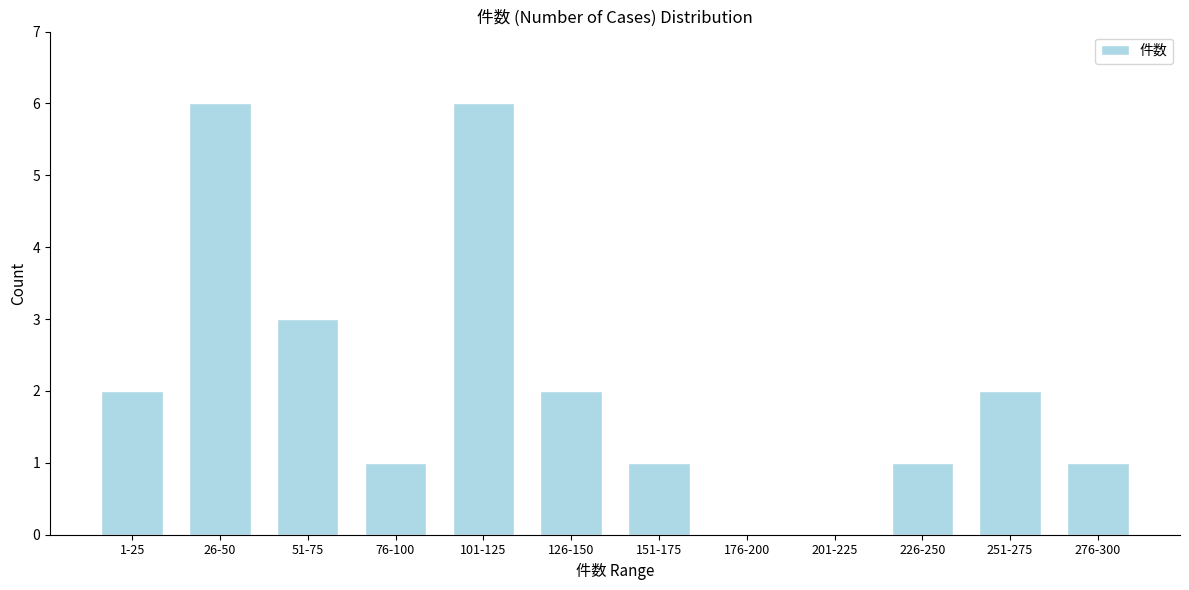

Reading left to right, list all the values displayed in this chart.

1-25=2	26-50=6	51-75=3	76-100=1	101-125=6	126-150=2	151-175=1	176-200=0	201-225=0	226-250=1	251-275=2	276-300=1